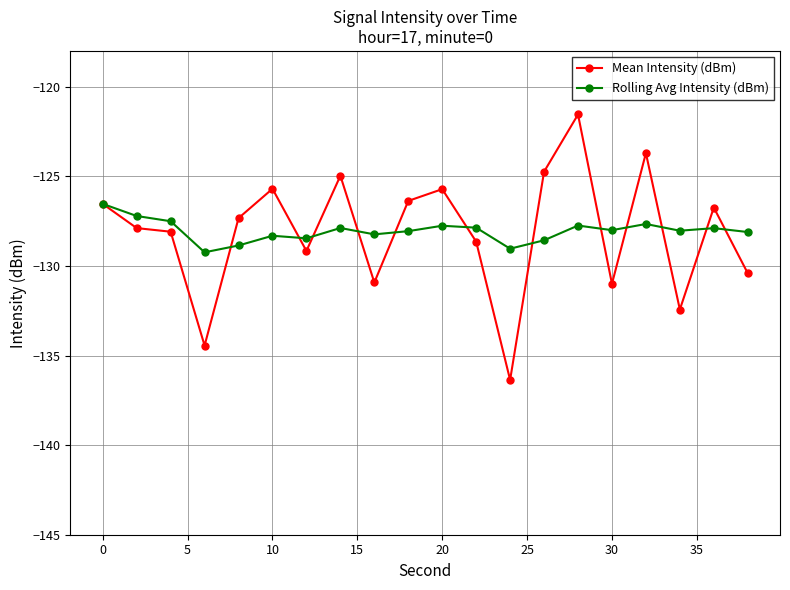

List the series in order of their peak value, lowest first.

Rolling Avg Intensity (dBm), Mean Intensity (dBm)